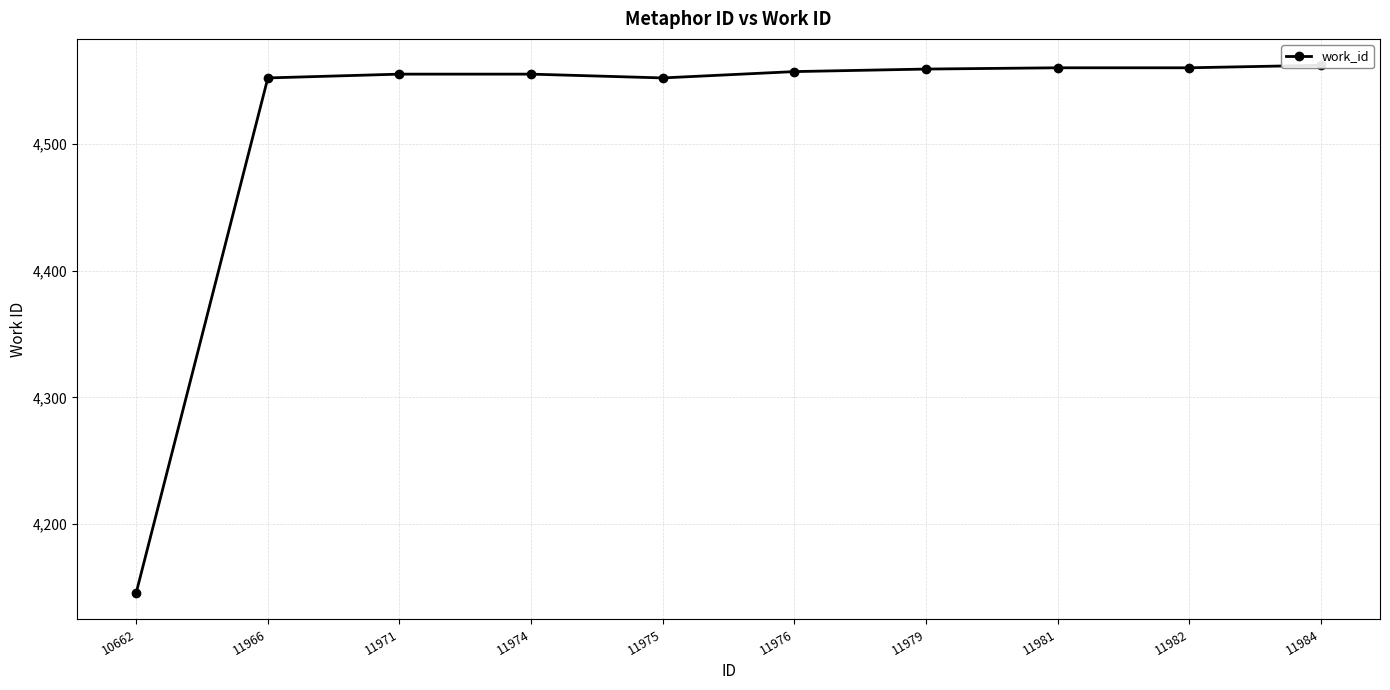

Reading left to right, transcribe all the data shown in this chart.

10662=4146	11966=4552	11971=4555	11974=4555	11975=4552	11976=4557	11979=4559	11981=4560	11982=4560	11984=4562